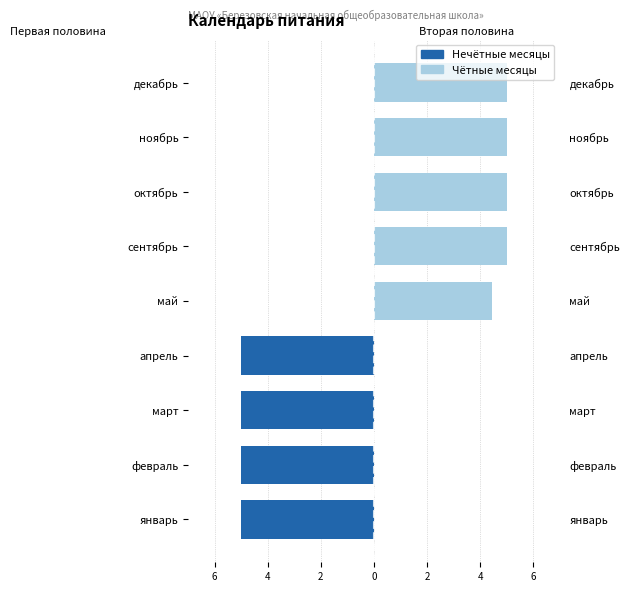

How many values in the Нечётные месяцы series are below 0?

4